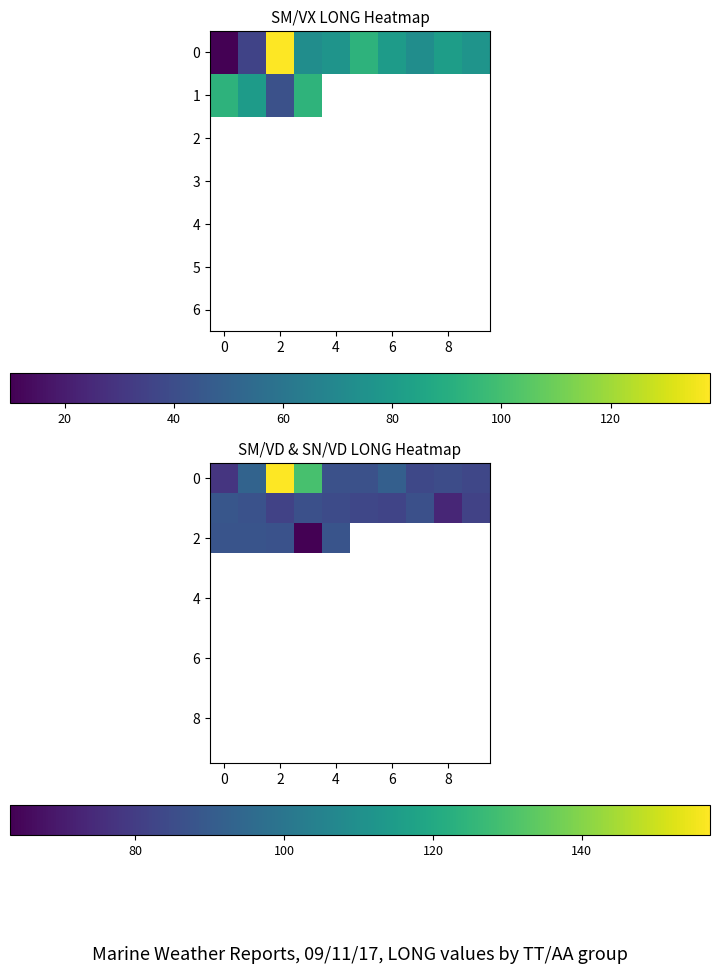

At how many categories does at least one series exceed 119?

2